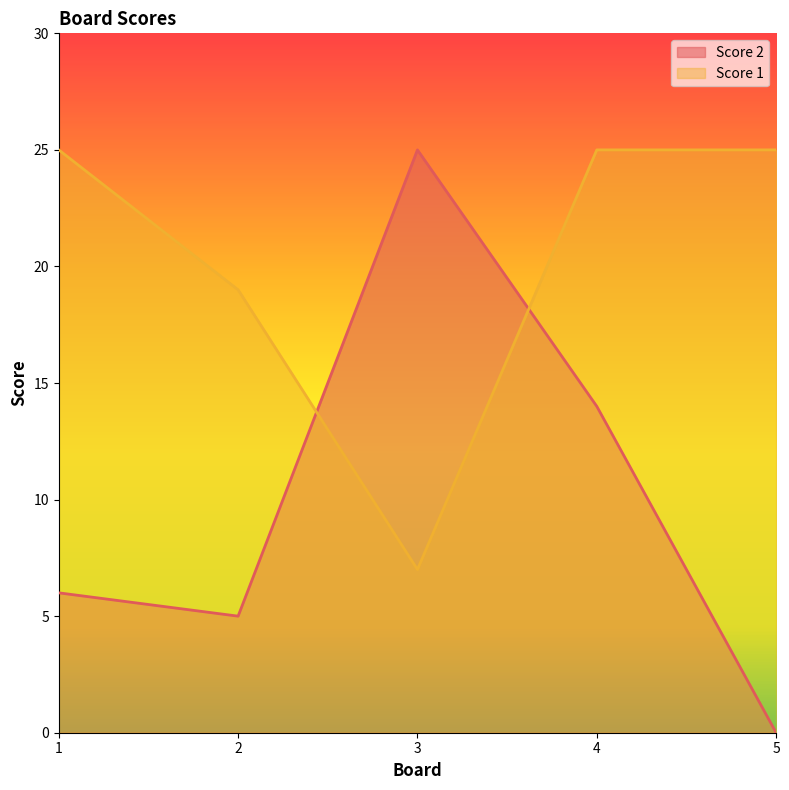

How many intersections are there between Score 1 and Score 2?

2